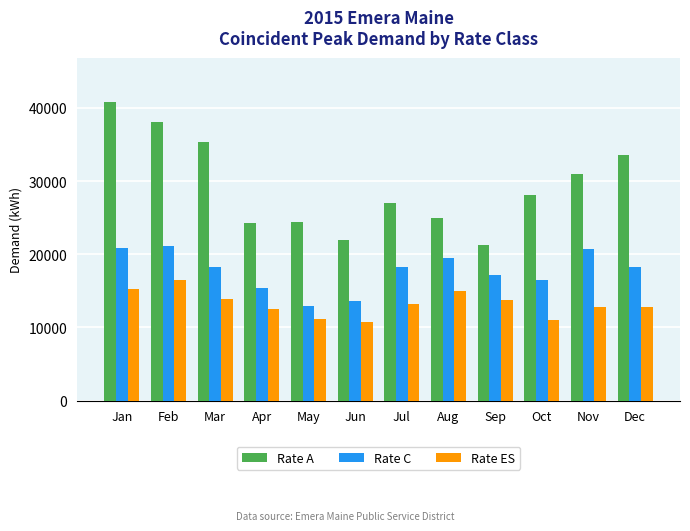

What is the highest value of the Rate A series?

40758